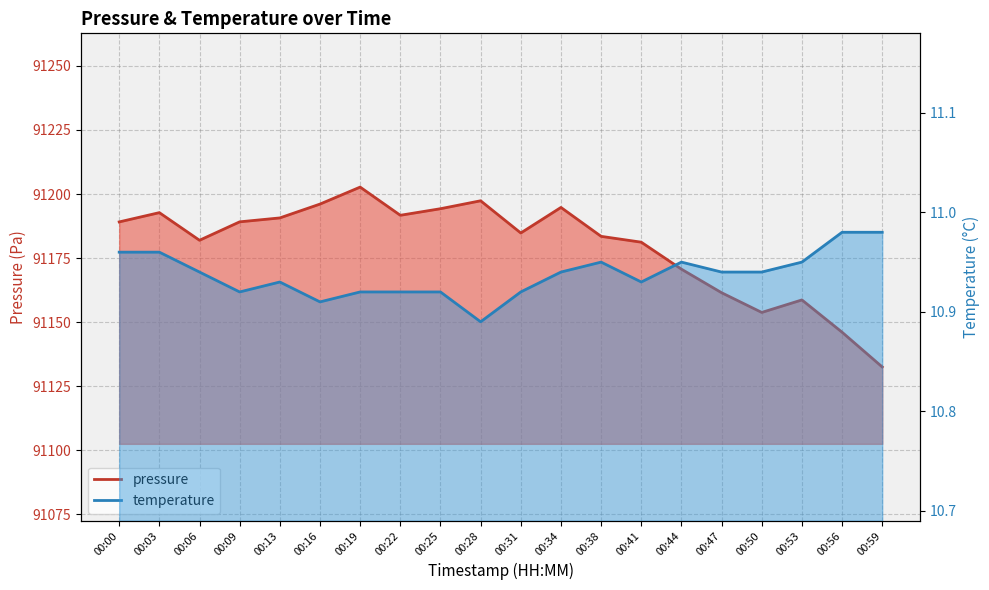

What value does the pressure series have at 00:59?

91132.5